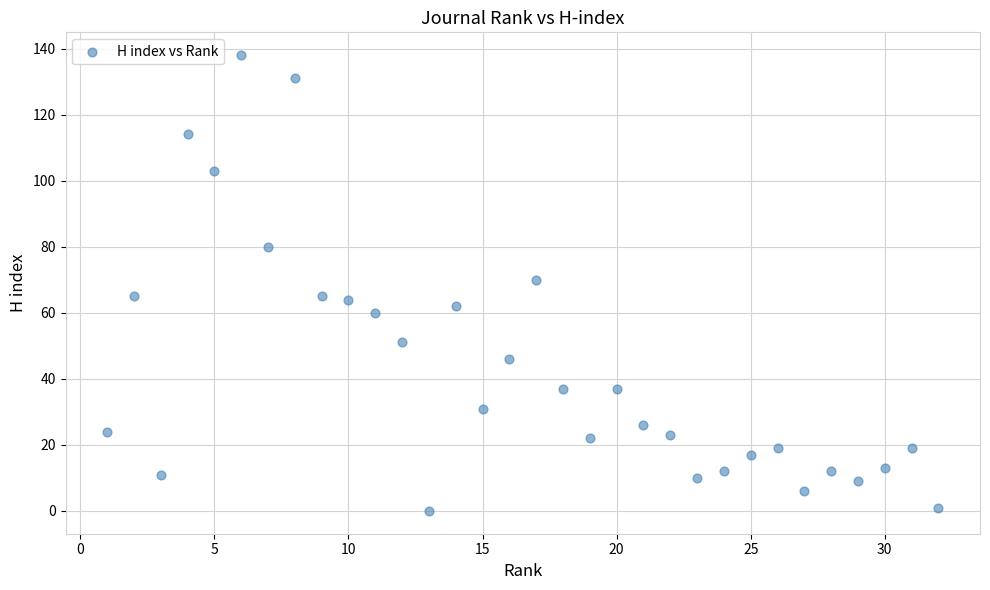

What is the range of Y values (max minus min)?

138